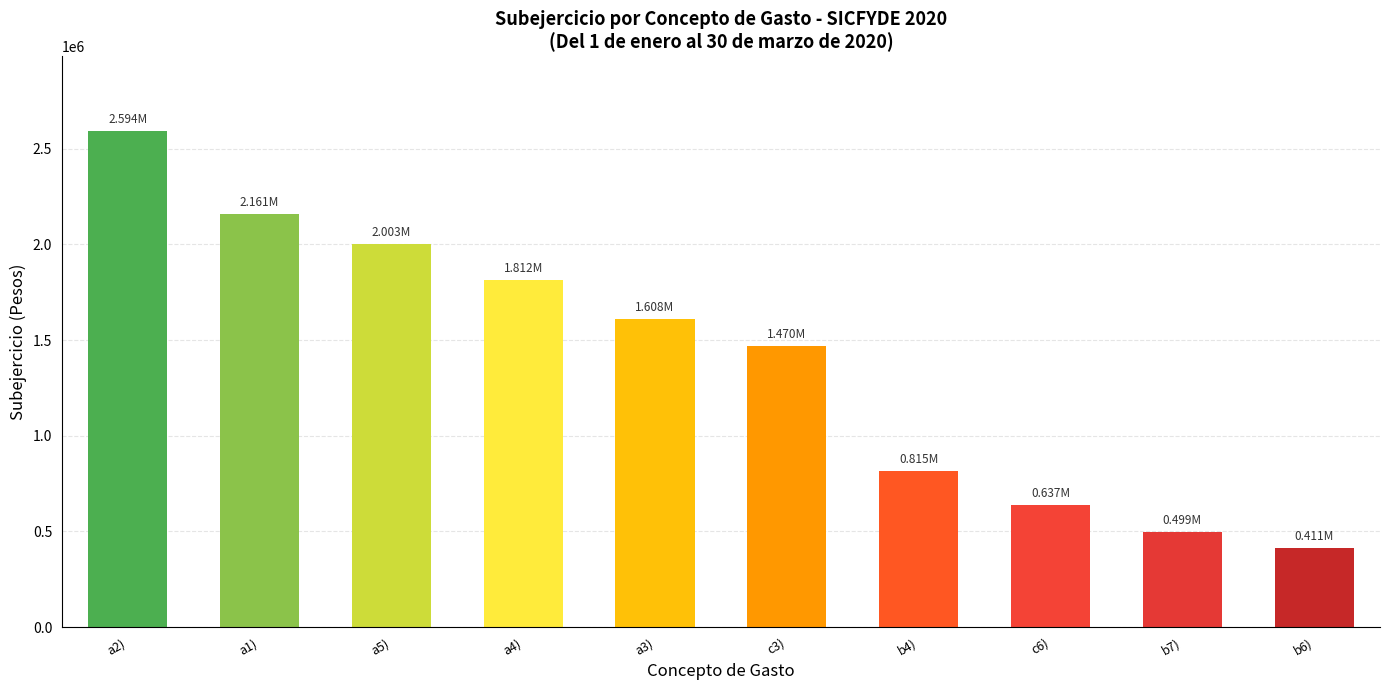

What is the label of the 9th bar from the left?

b7)